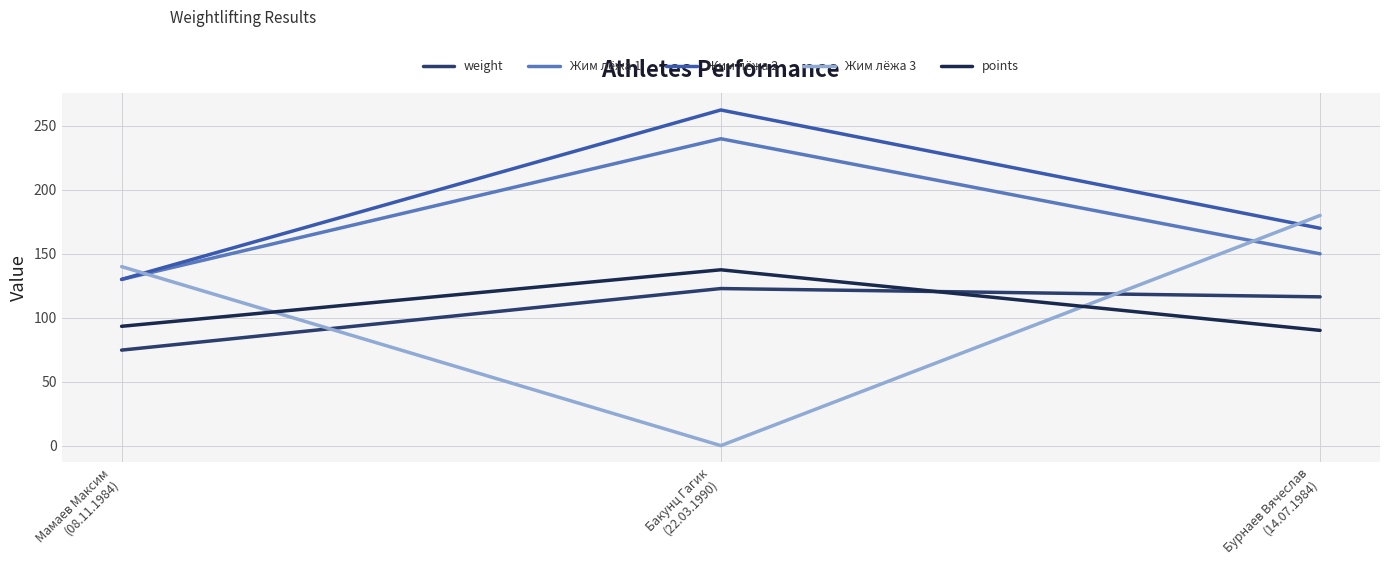

Does the chart display data point markers on the line(s)?

No